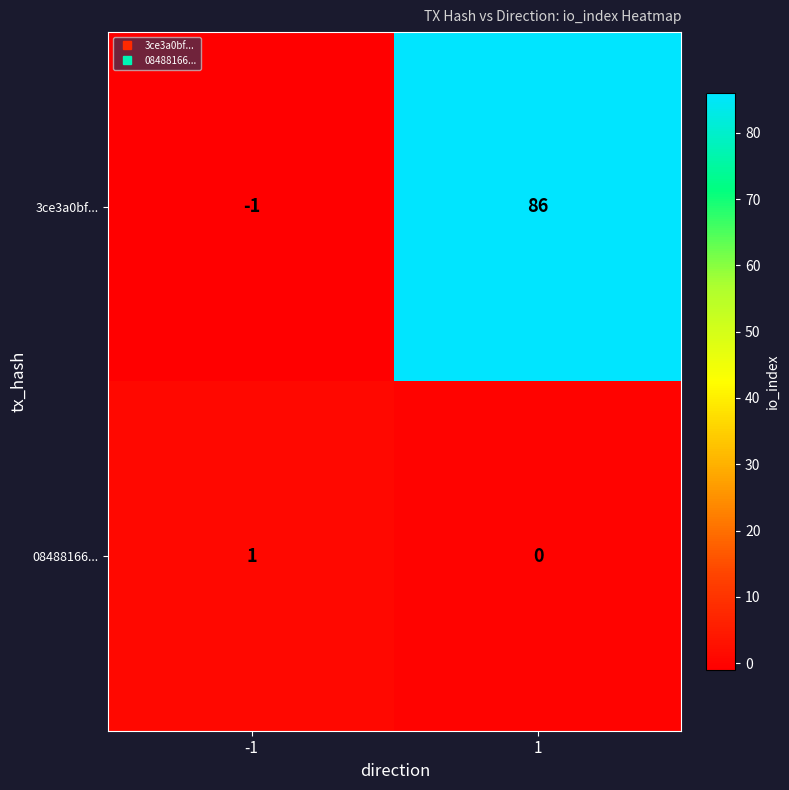

What is the sum of the 3ce3a0bf... values at 1 and -1?

85